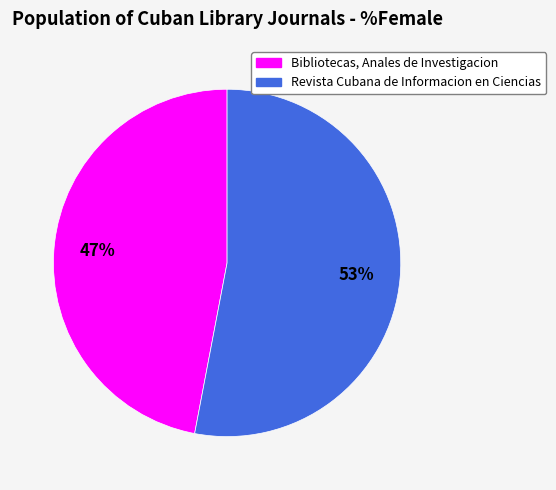

Approximately how many times larger is the value at Revista Cubana de Informacion en Ciencias compared to Bibliotecas, Anales de Investigacion?

1.1